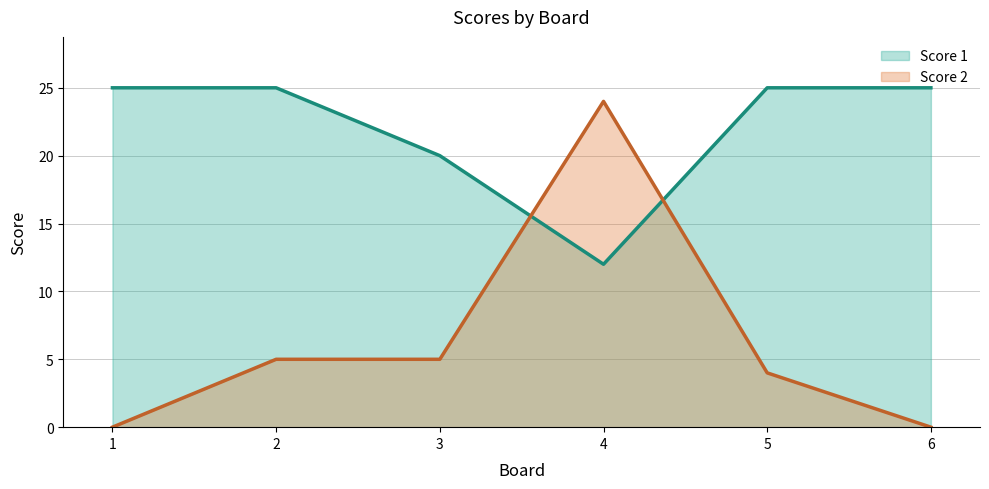

What are all the series names shown in the legend?

Score 1, Score 2